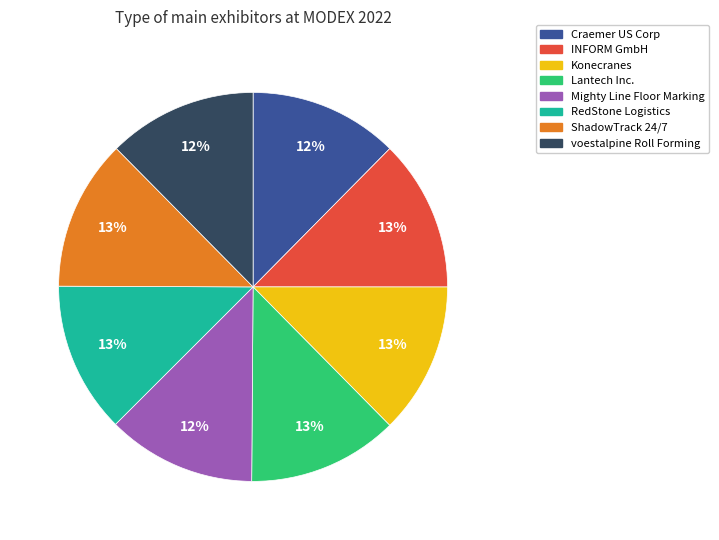

How many segments does this pie chart have?

8